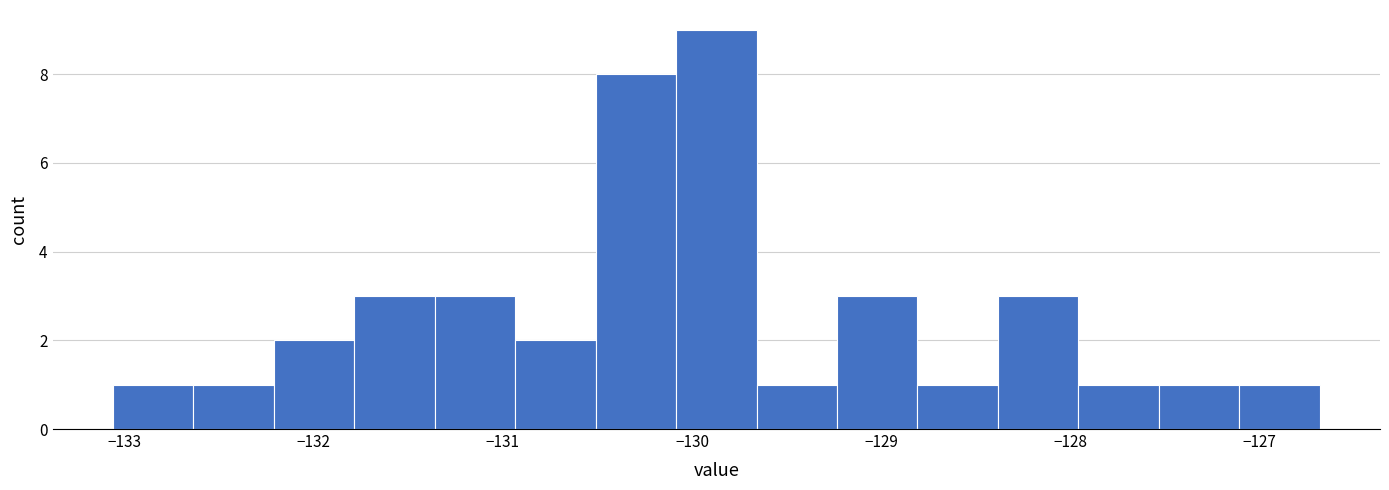

Over which range of the x-axis is the bar tallest?

-130.1 to -129.7